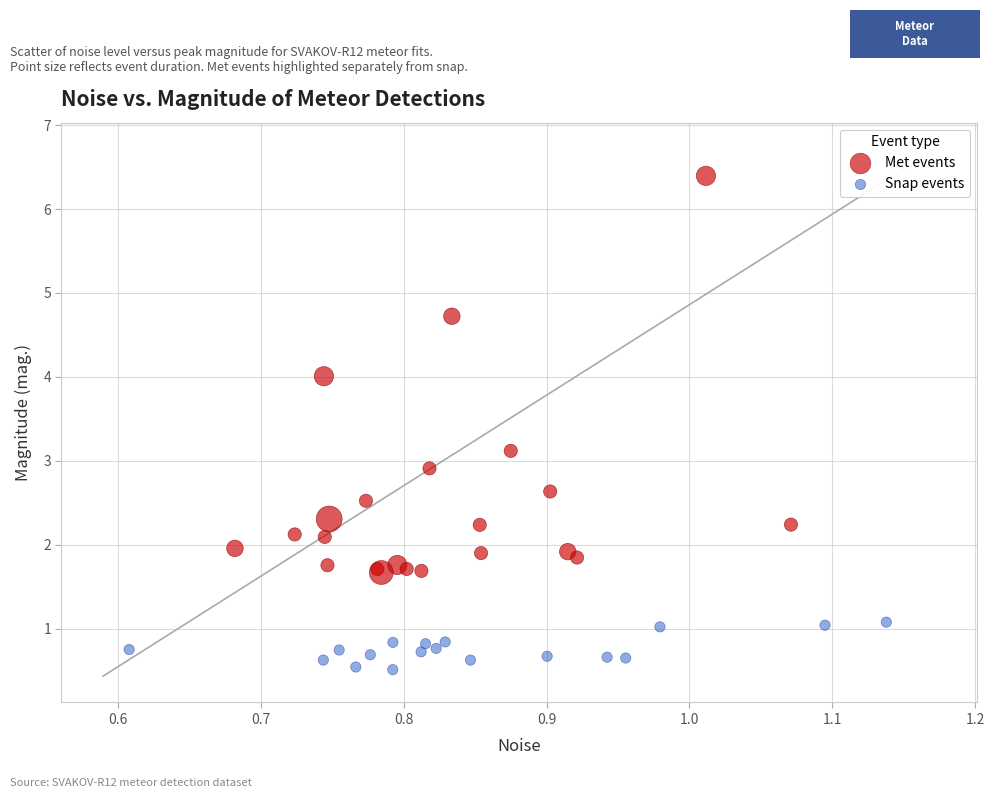

What are all the series names shown in the legend?

Met events, Snap events